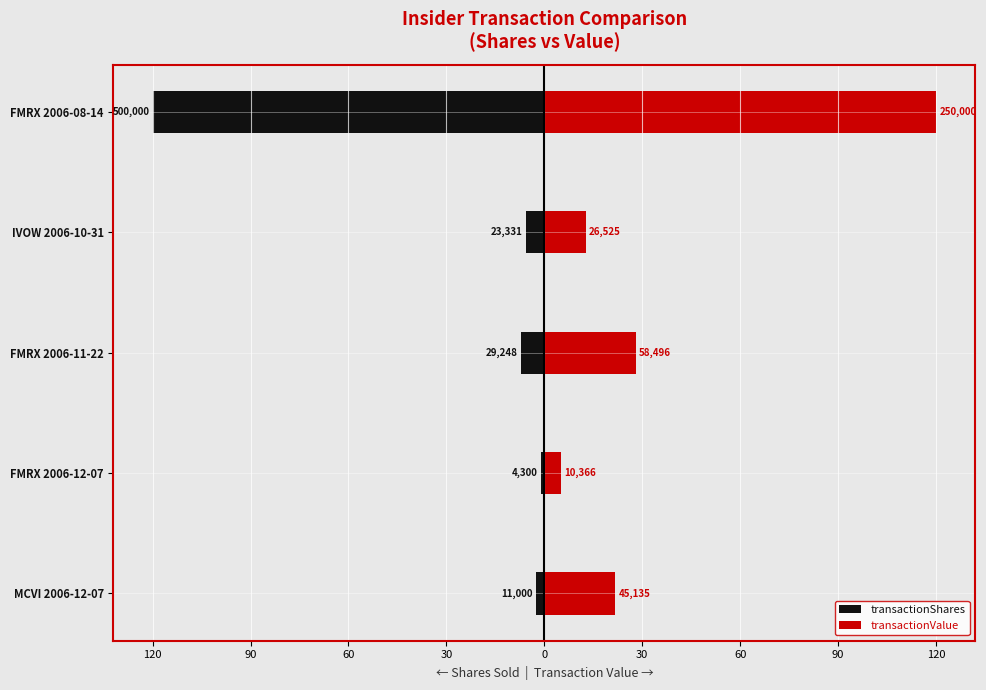

Is it true that transactionShares equals -1.1 at MCVI 2006-12-07?

False